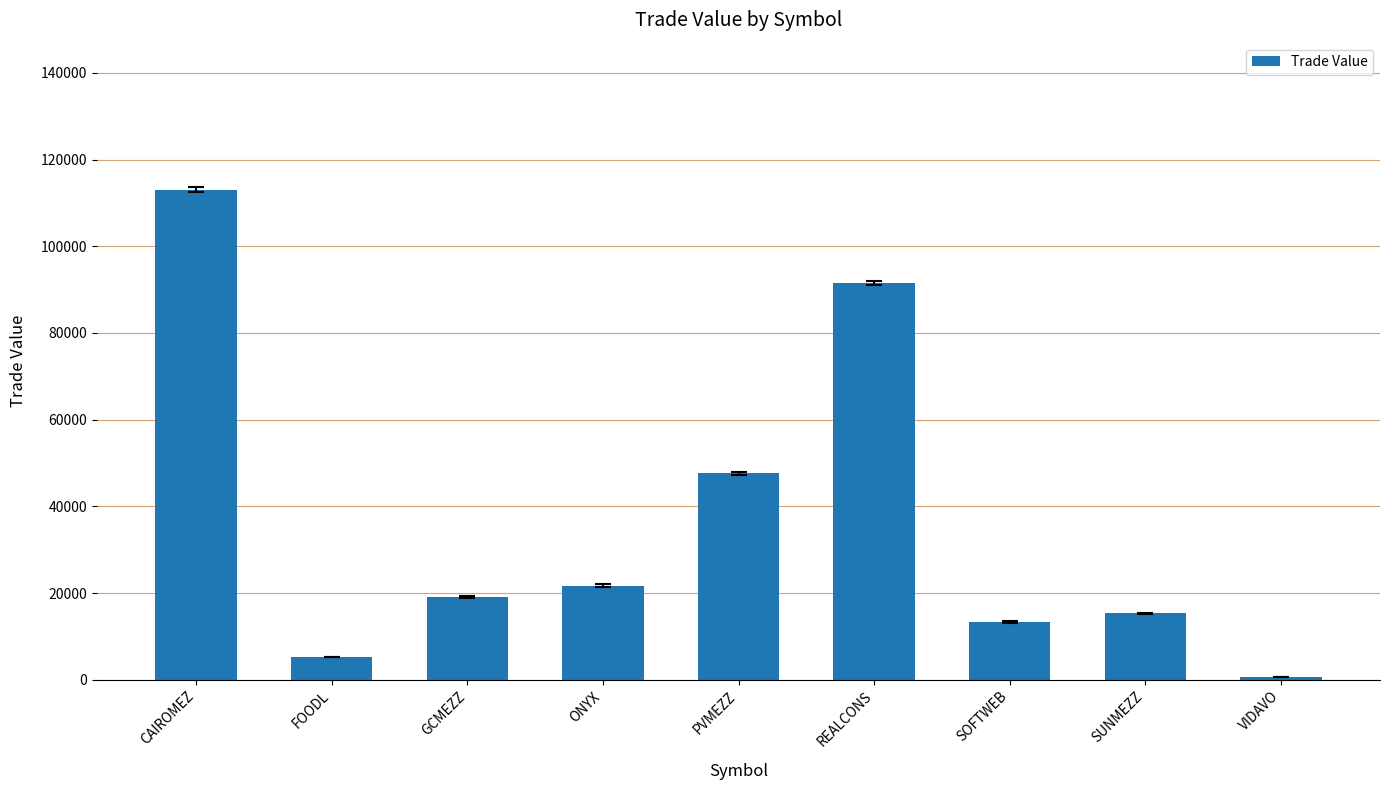

Read the value at CAIROMEZ.

113042.8